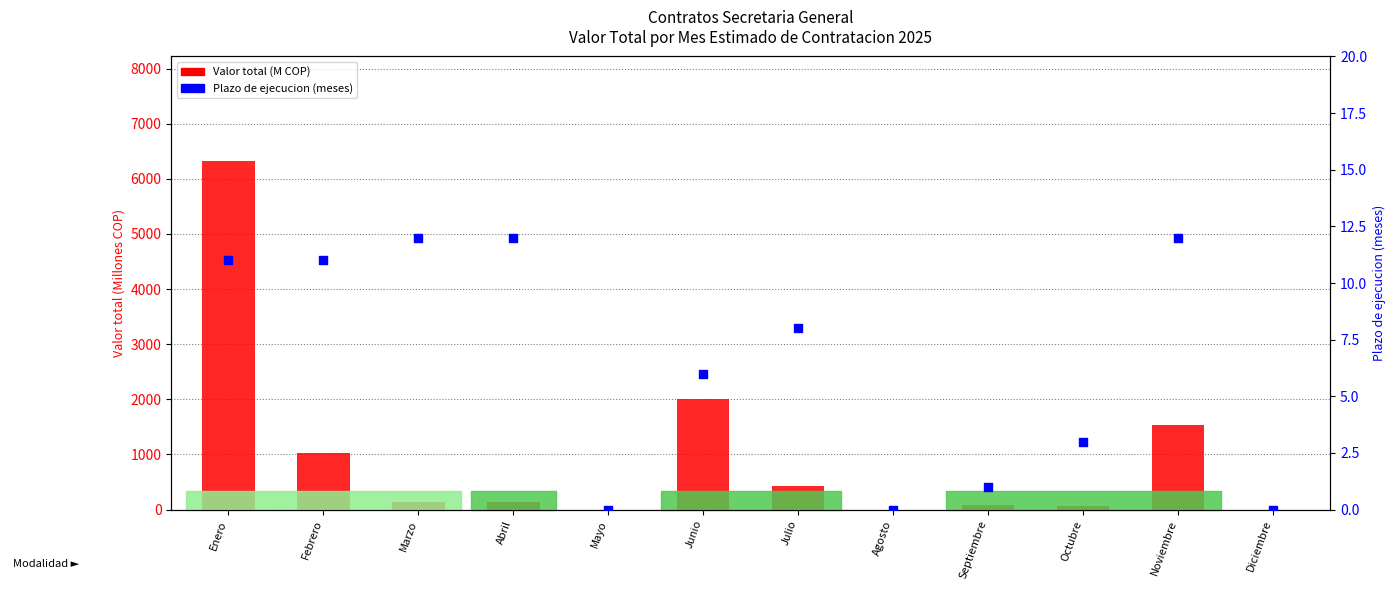

Which series has the largest total across all categories?

Valor total (M COP)